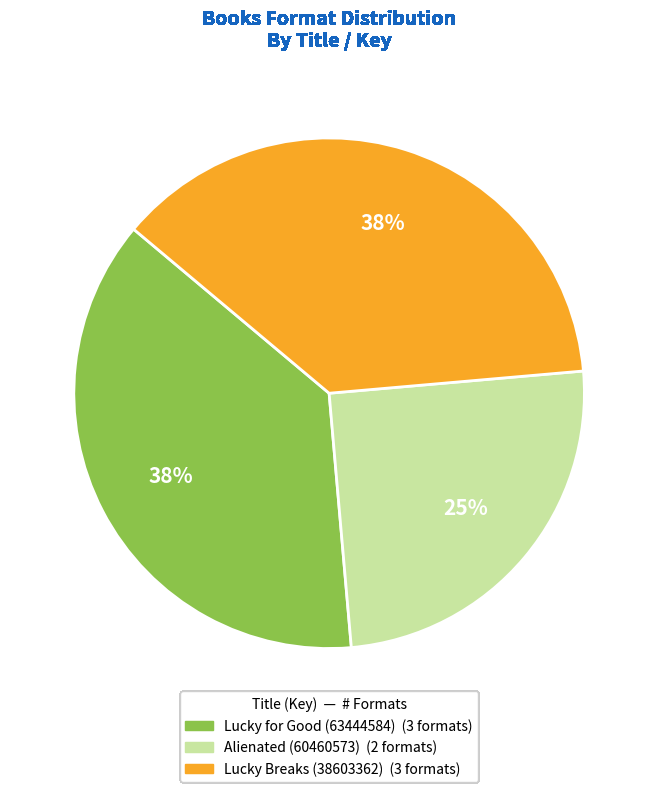

To the nearest percent, what is the average slice percentage?

33%